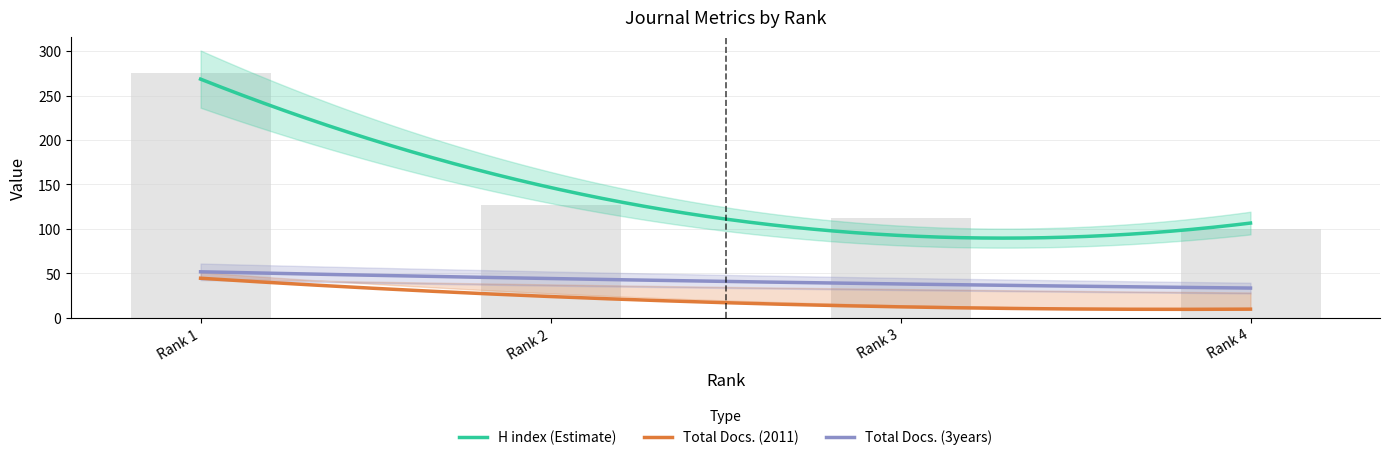

True or false: H index has a value of 55 at Rank 3.

False